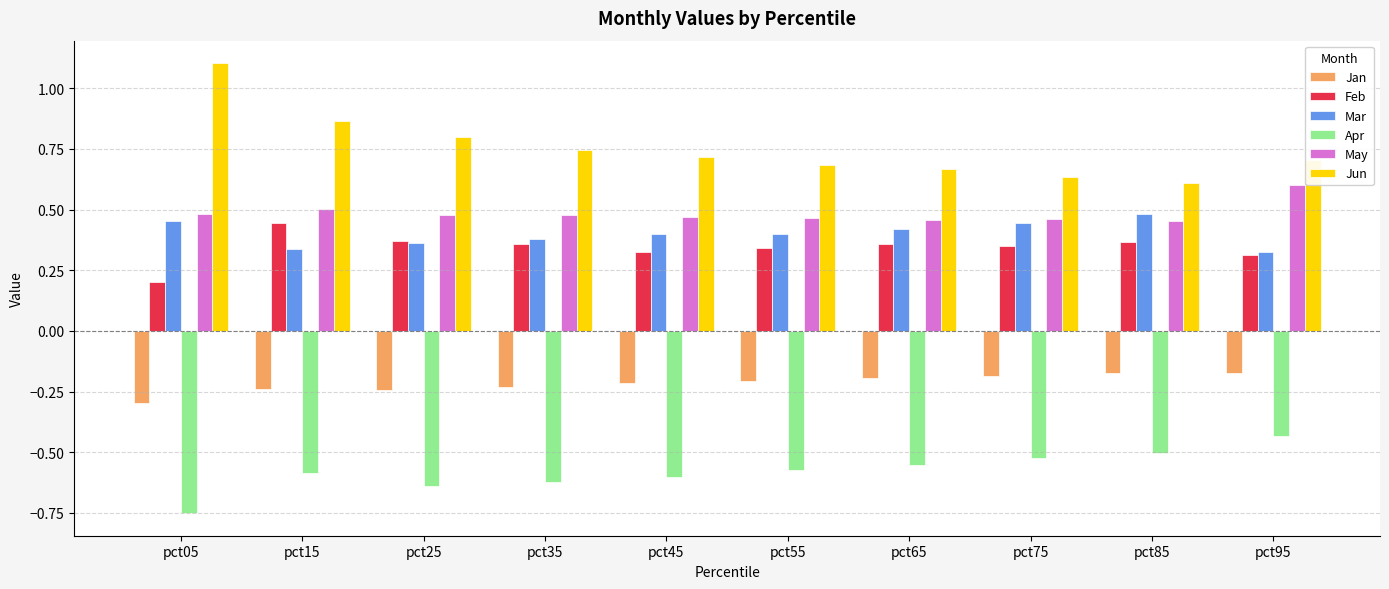

Which series has the largest range (max minus min)?

Jun